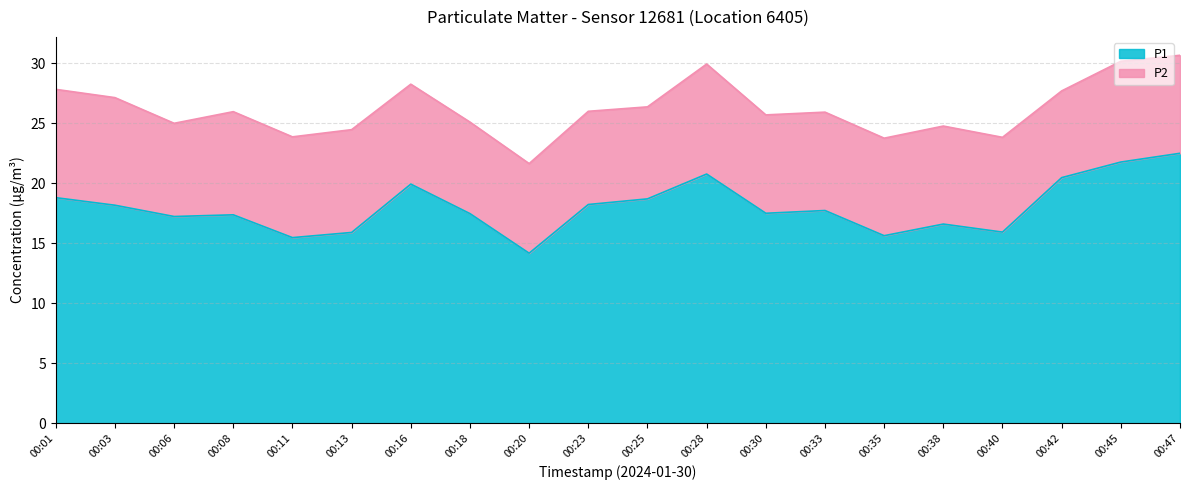

Rank the categories by value from lowest to highest.

00:20, 00:11, 00:35, 00:13, 00:40, 00:38, 00:06, 00:08, 00:18, 00:30, 00:33, 00:03, 00:23, 00:25, 00:01, 00:16, 00:42, 00:28, 00:45, 00:47